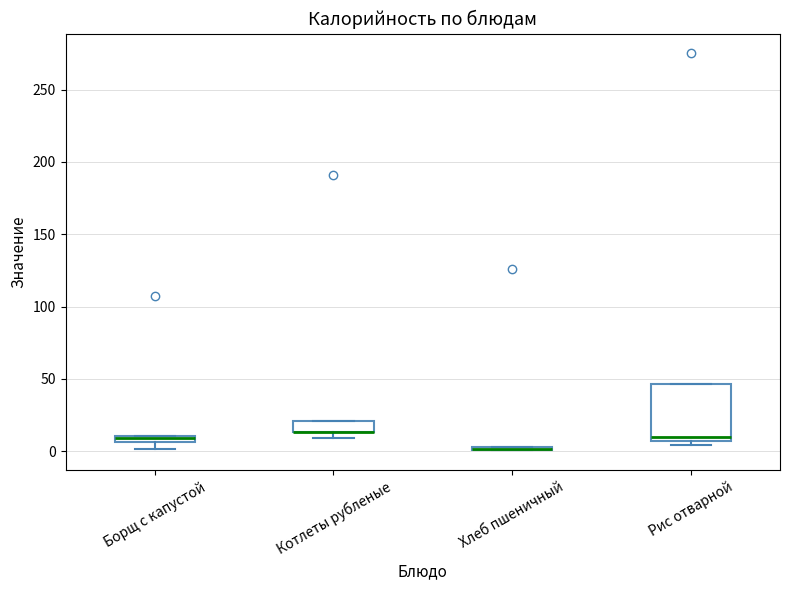

Comparing the boxes themselves (not the whiskers), which one is the tallest?

Рис отварной